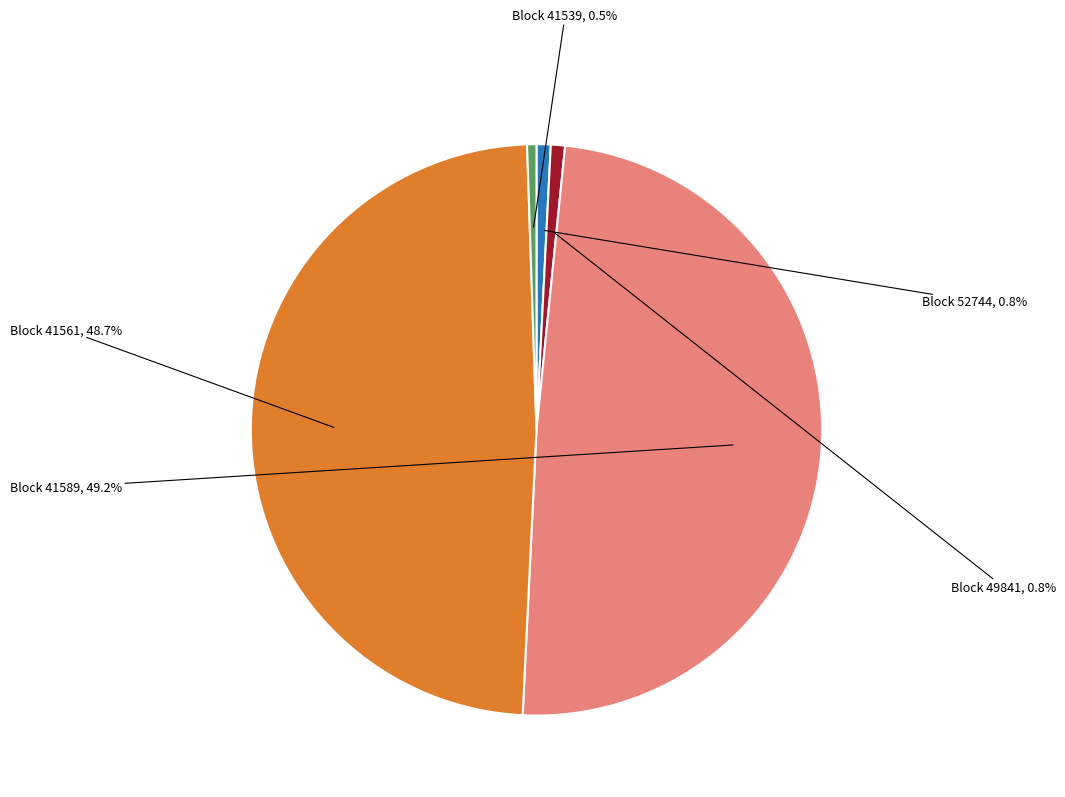

Is there any slice that represents more than half of the pie?

No